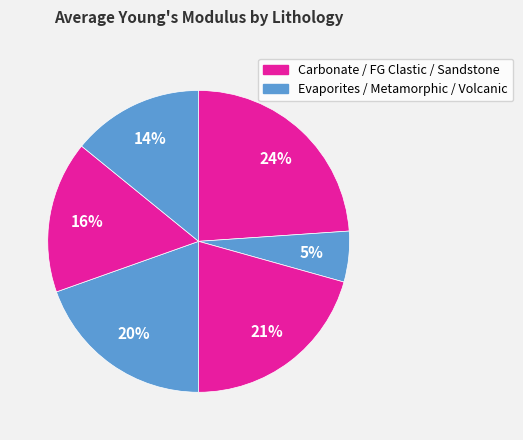

Count the number of slices in the pie.

6